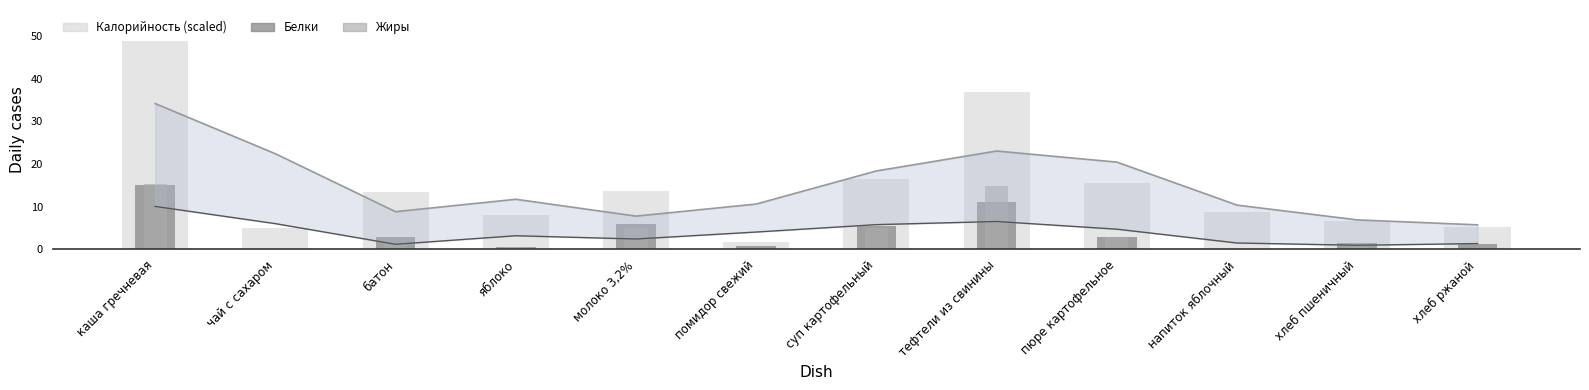

Which series has the largest total across all categories?

Калорийность (scaled)